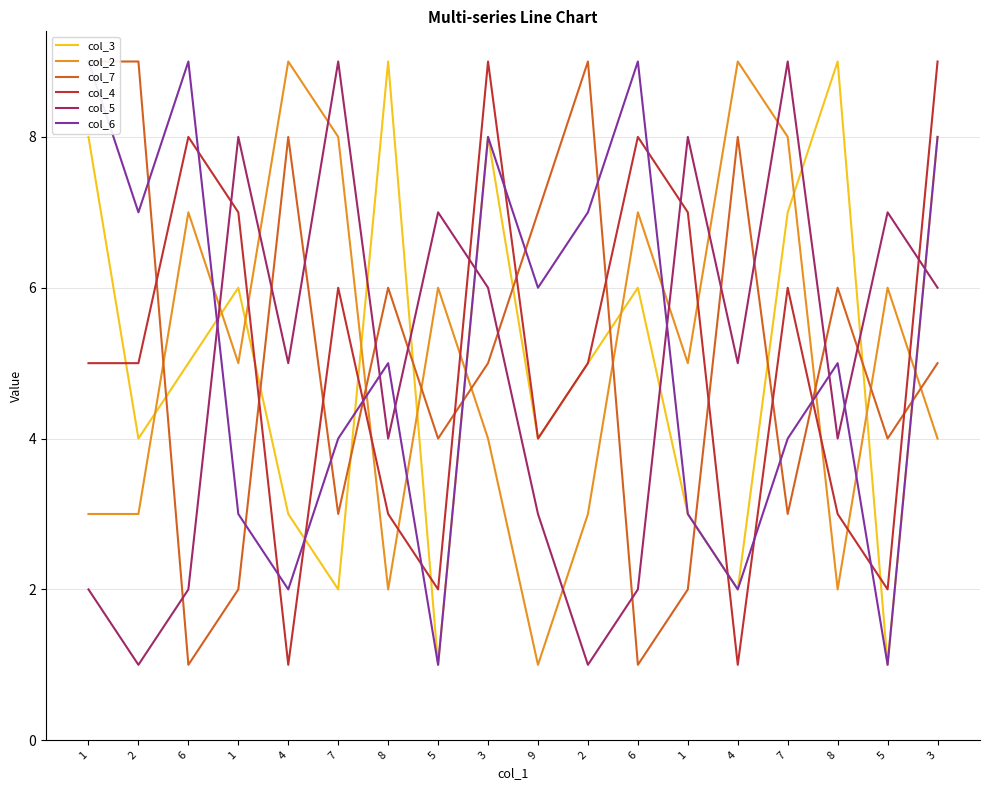

Read the col_5 value at 2.

1